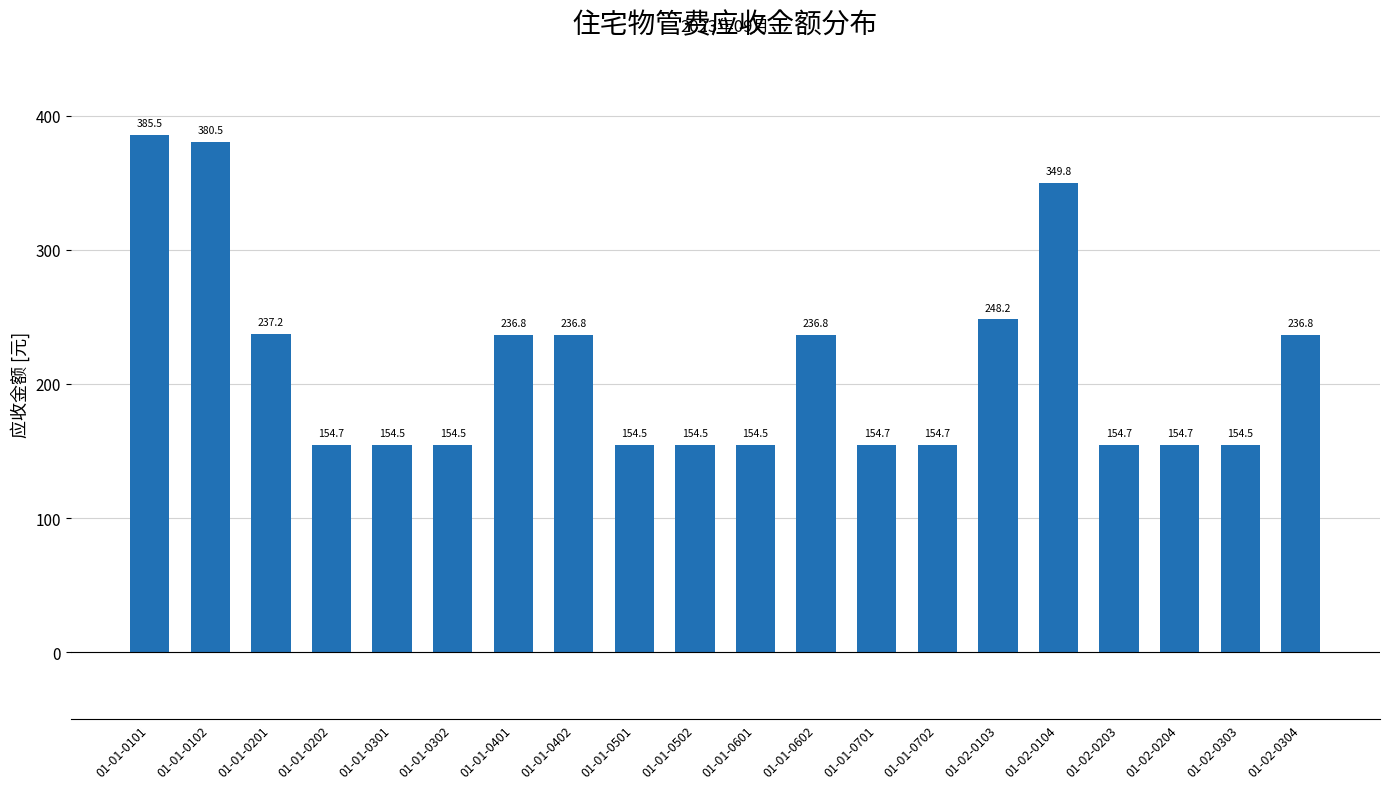

The chart shows a value of 31.4 at 01-01-0301. True or false?

False